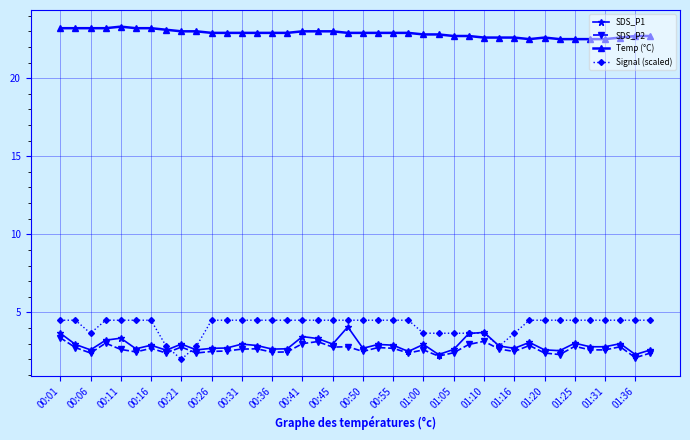

True or false: Temp (°C) has more than 0 interior local peaks.

True